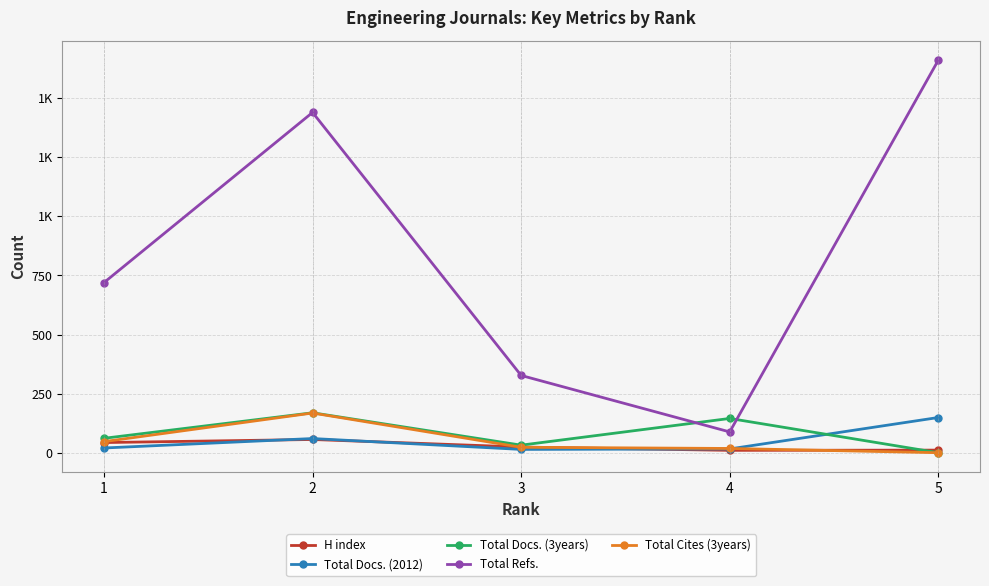

What are all the series names shown in the legend?

H index, Total Docs. (2012), Total Docs. (3years), Total Refs., Total Cites (3years)